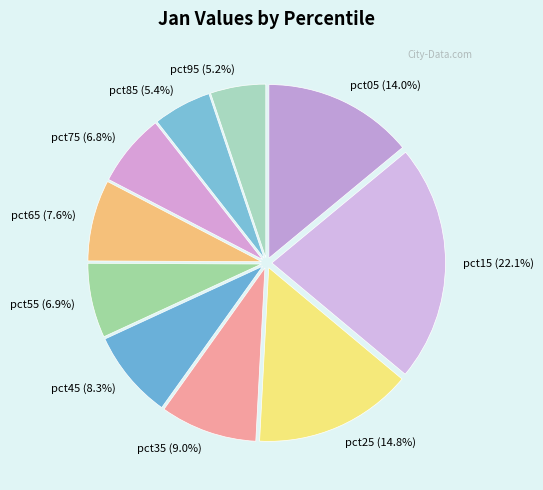

Which has a higher value, pct45 (8.3%) or pct55 (6.9%)?

pct45 (8.3%)